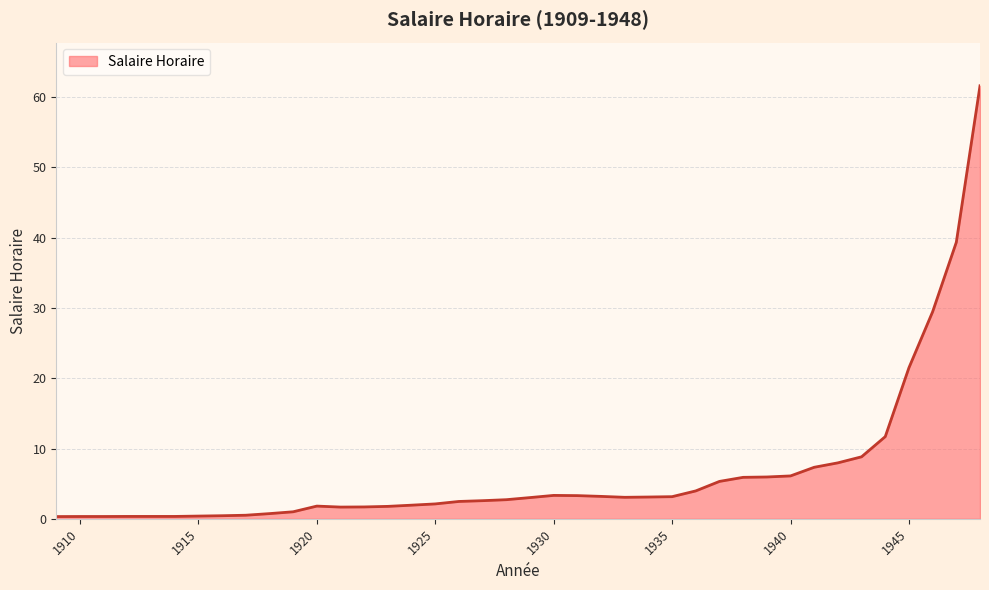

What is the difference between the maximum and minimum values?

61.3